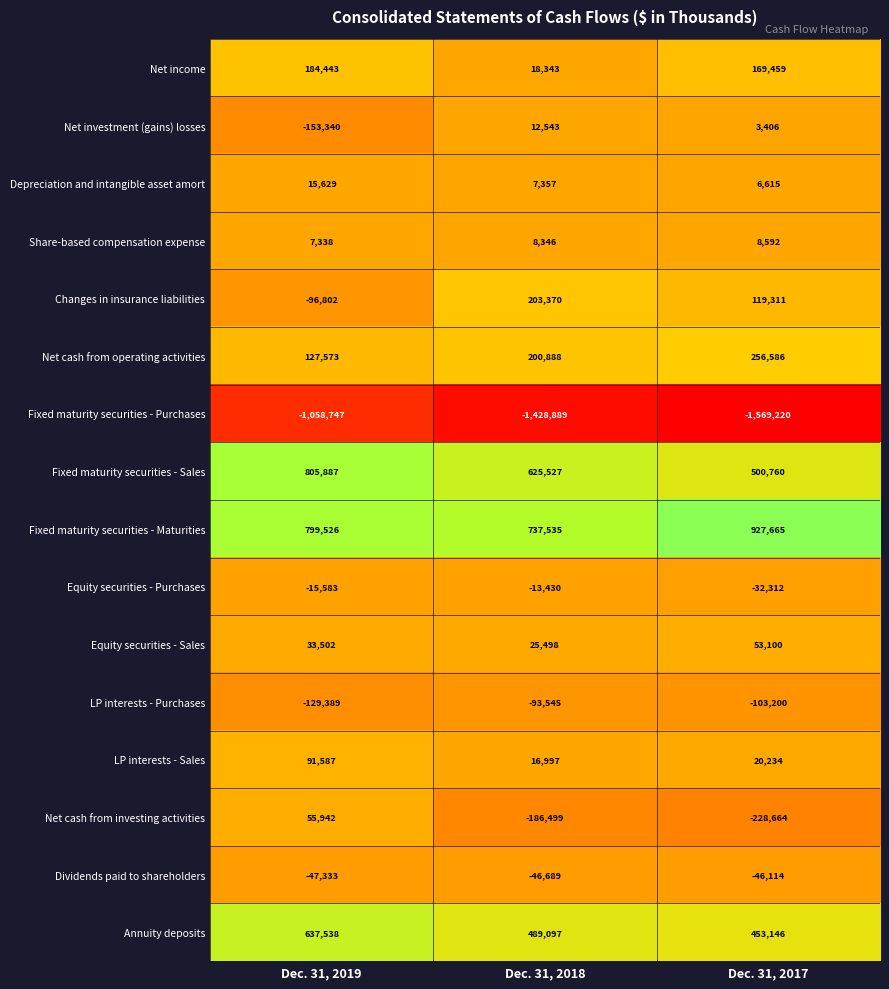

The LP interests - Sales series shows 119605 at Dec. 31, 2019. True or false?

False